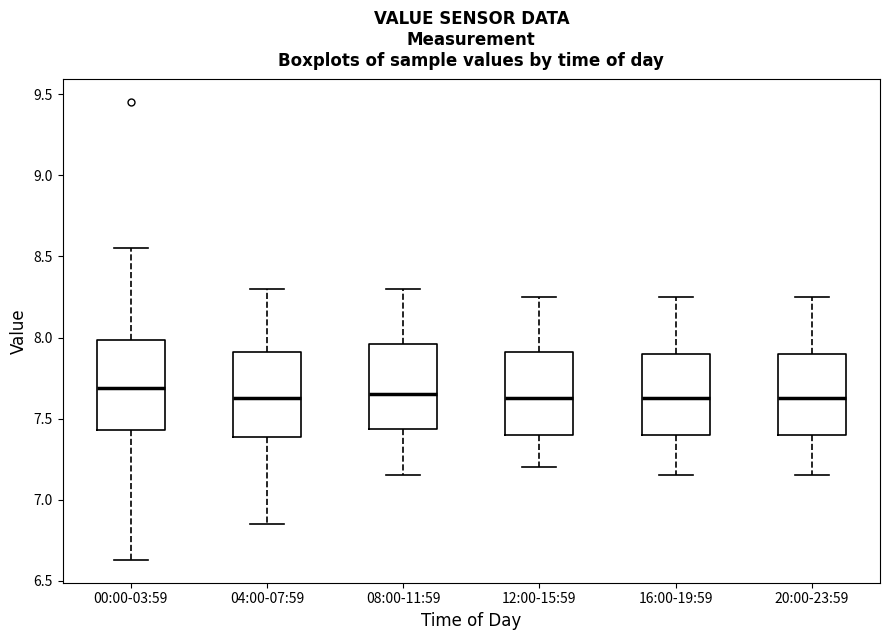

Reading left to right, transcribe this box plot: for each box, give where its median line is, the range the box spans, and where its two whiskers end, as read against the y-axis. The values are not printed on the chart, so give them approximately, as read against the axis.

00:00-03:59: median 7.70, box 7.45 to 8.00, whiskers 6.65 to 8.55
04:00-07:59: median 7.65, box 7.40 to 7.90, whiskers 6.85 to 8.30
08:00-11:59: median 7.65, box 7.45 to 7.95, whiskers 7.15 to 8.30
12:00-15:59: median 7.65, box 7.40 to 7.90, whiskers 7.20 to 8.25
16:00-19:59: median 7.65, box 7.40 to 7.90, whiskers 7.15 to 8.25
20:00-23:59: median 7.65, box 7.40 to 7.90, whiskers 7.15 to 8.25